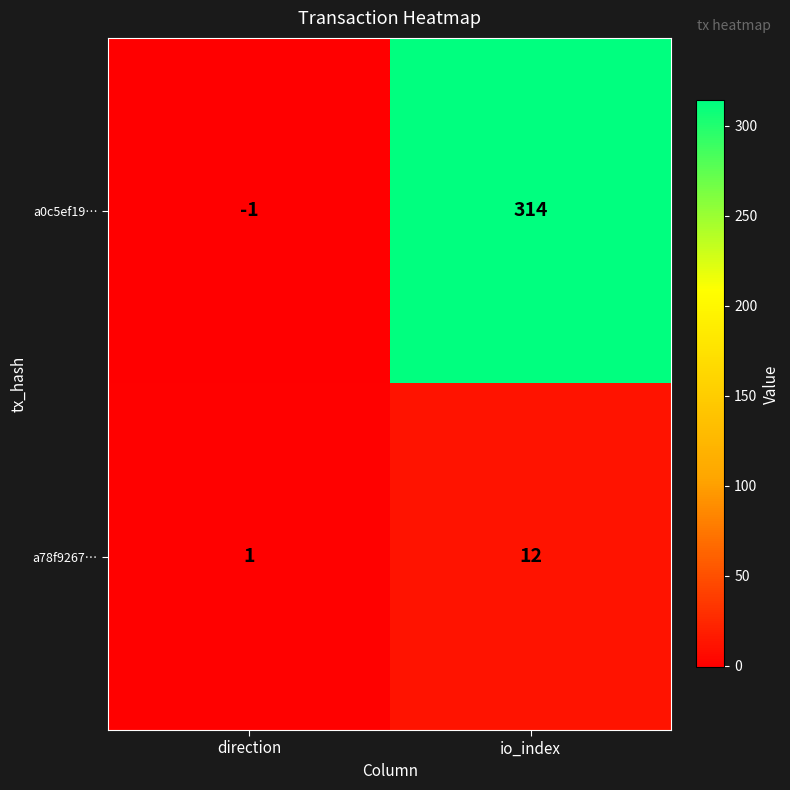

The a0c5ef19… series shows 152 at io_index. True or false?

False